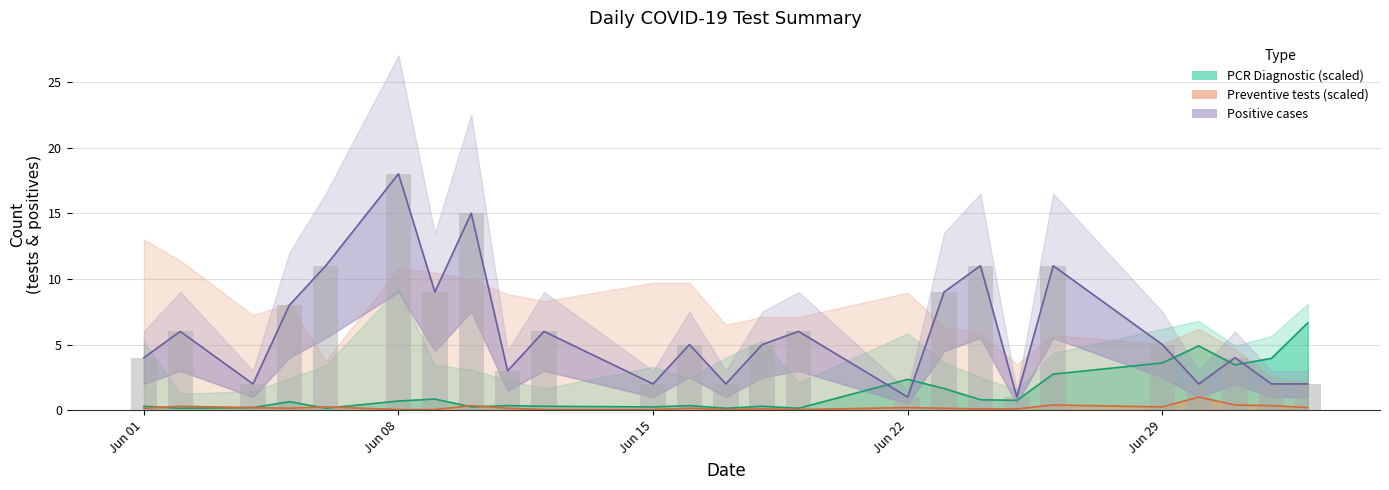

How many values in the Positive cases series exceed 5?

11